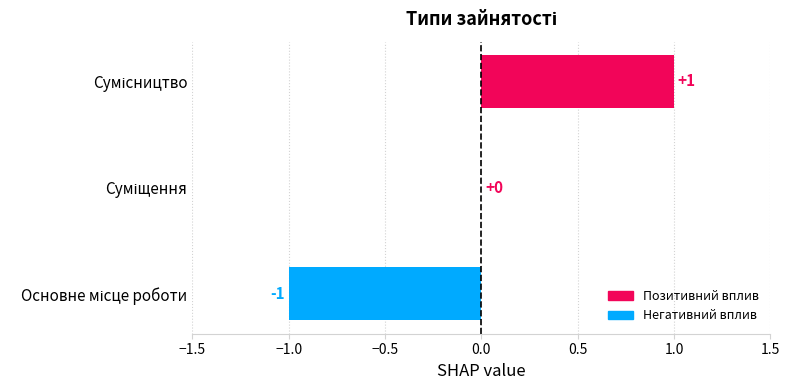

How many values are between -1 and 1?

3